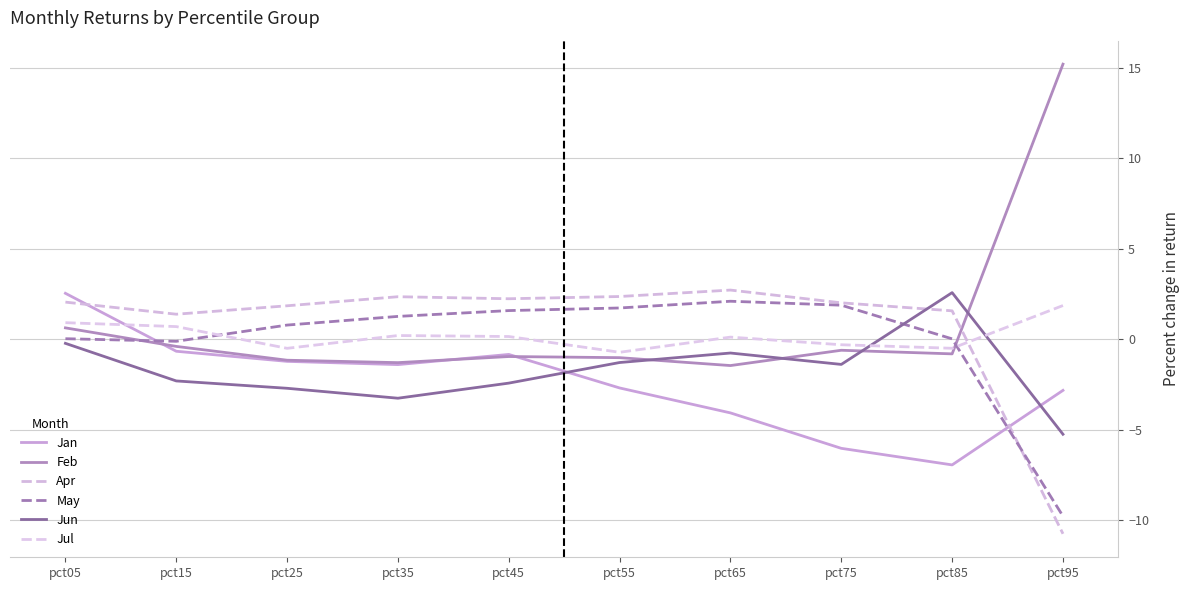

How many lines are shown in the chart?

6